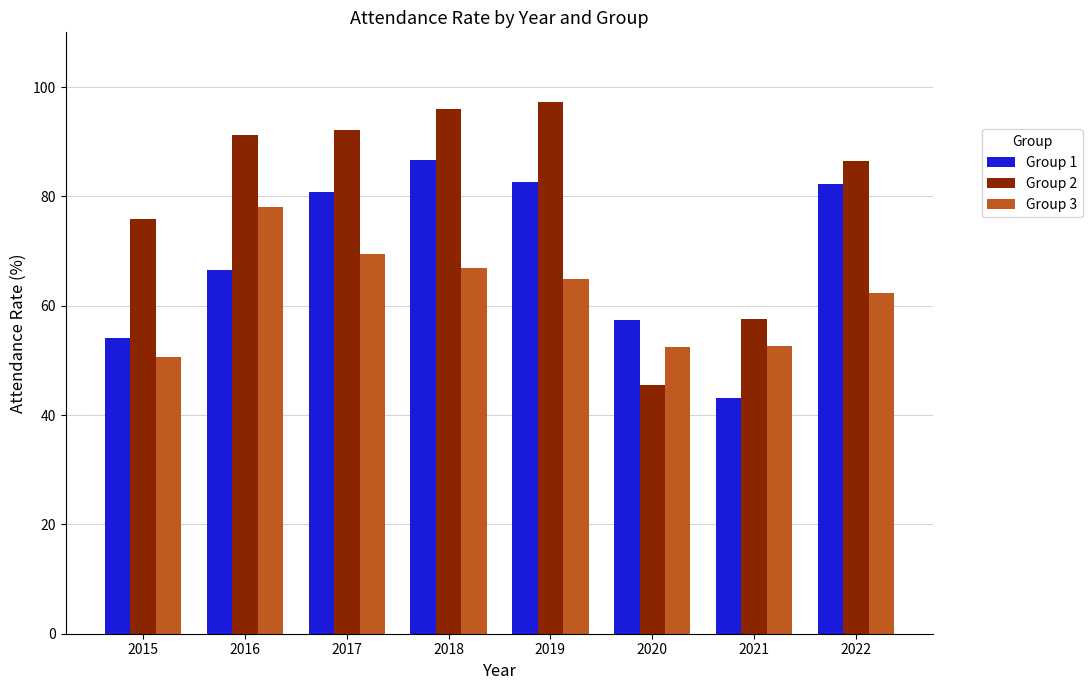

Rank the series by their average value, from lowest to highest.

Group 3, Group 1, Group 2